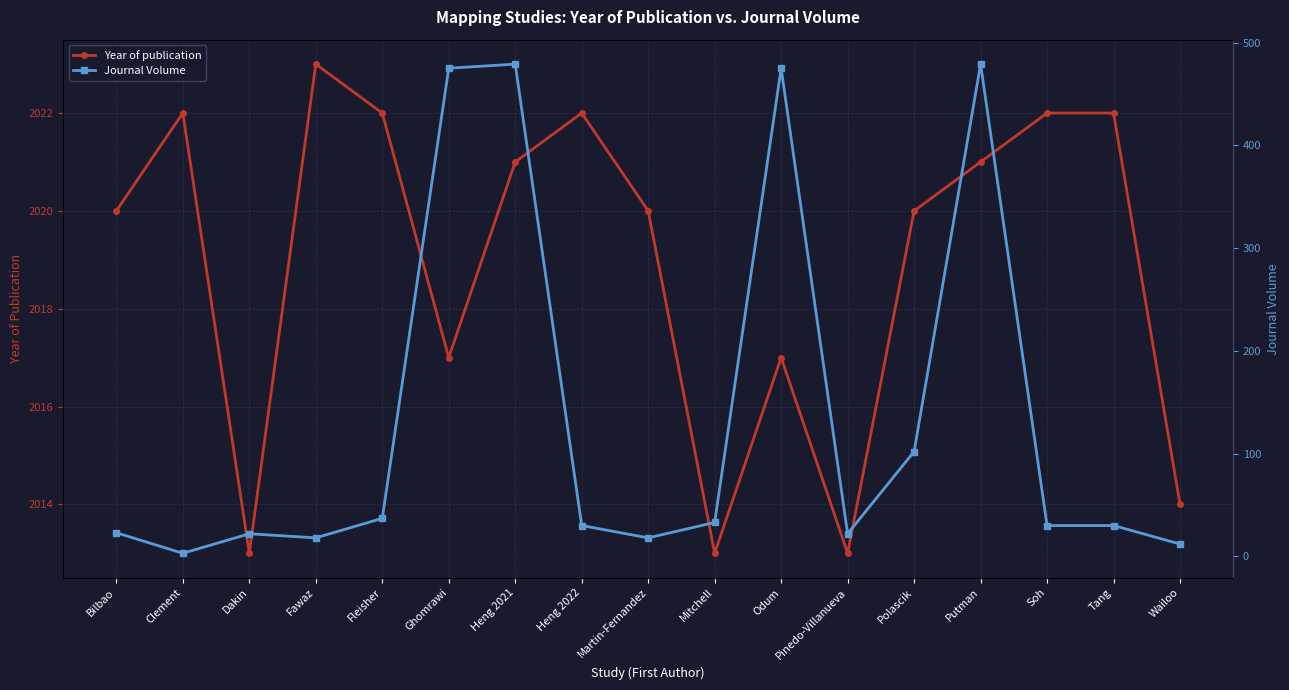

What position from the left is Martin-Fernandez?

9